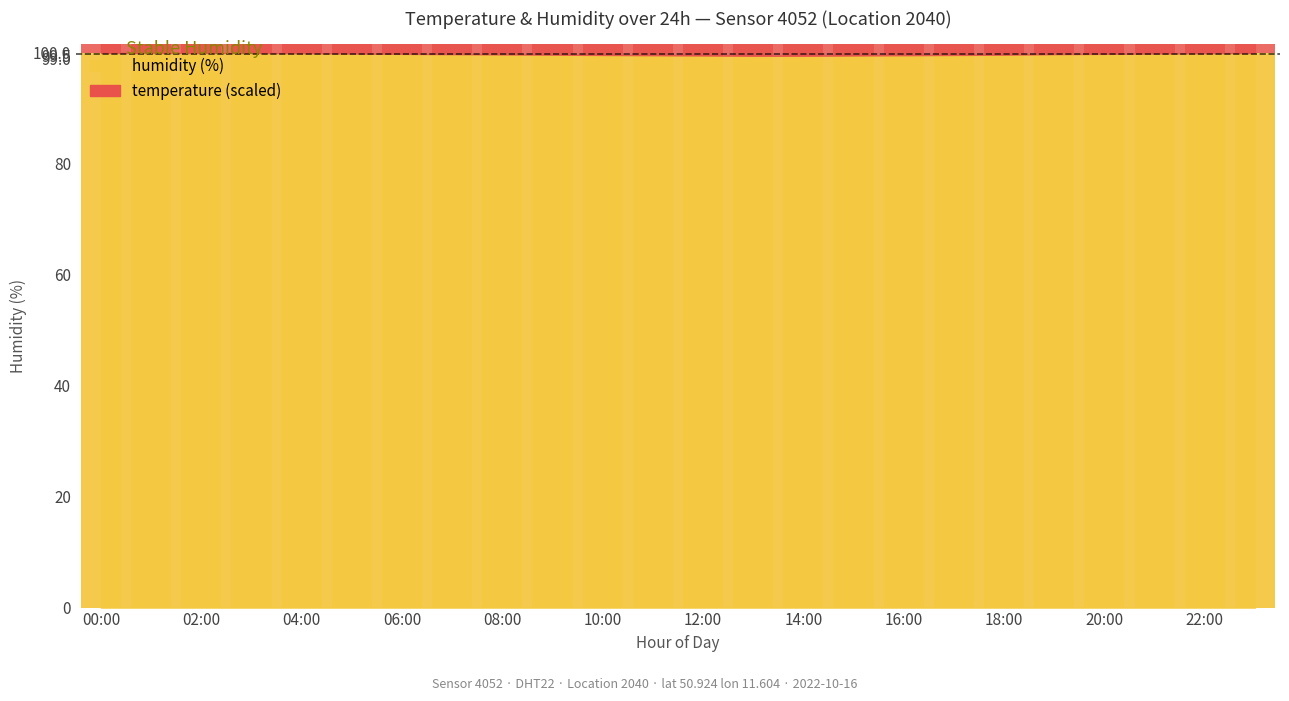

How many categories are shown in the chart?

24